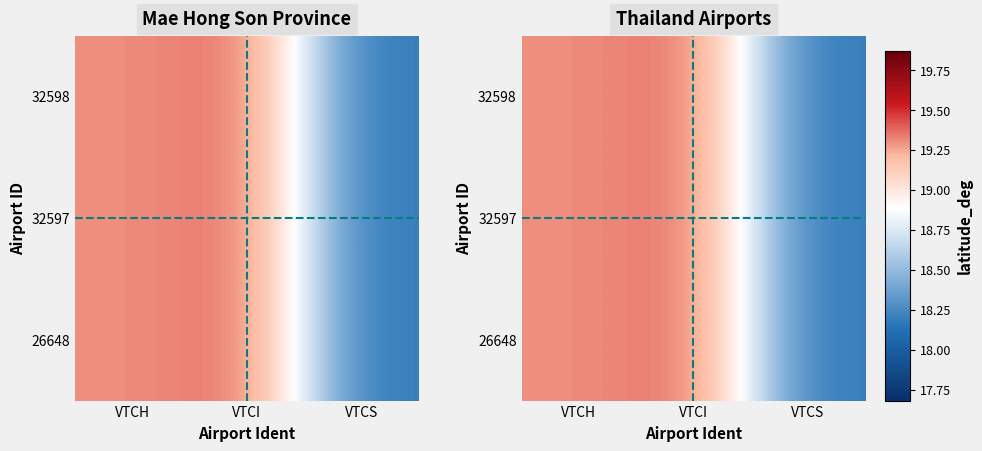

At which label does 26648 first exceed 19?

VTCH